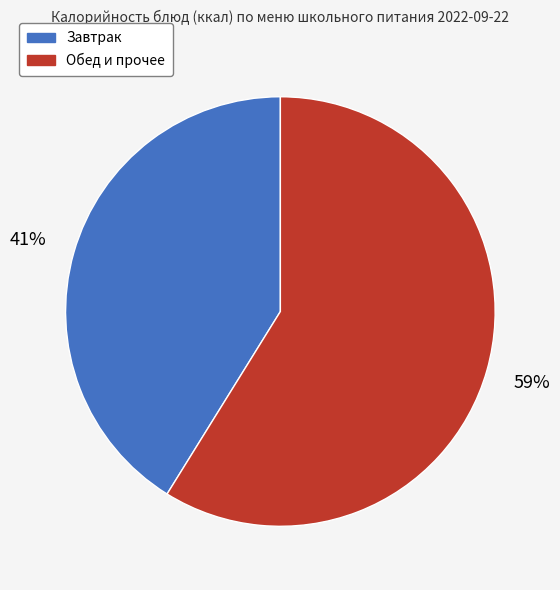

To the nearest percent, what is the difference between the largest and smallest slice percentages?

18%